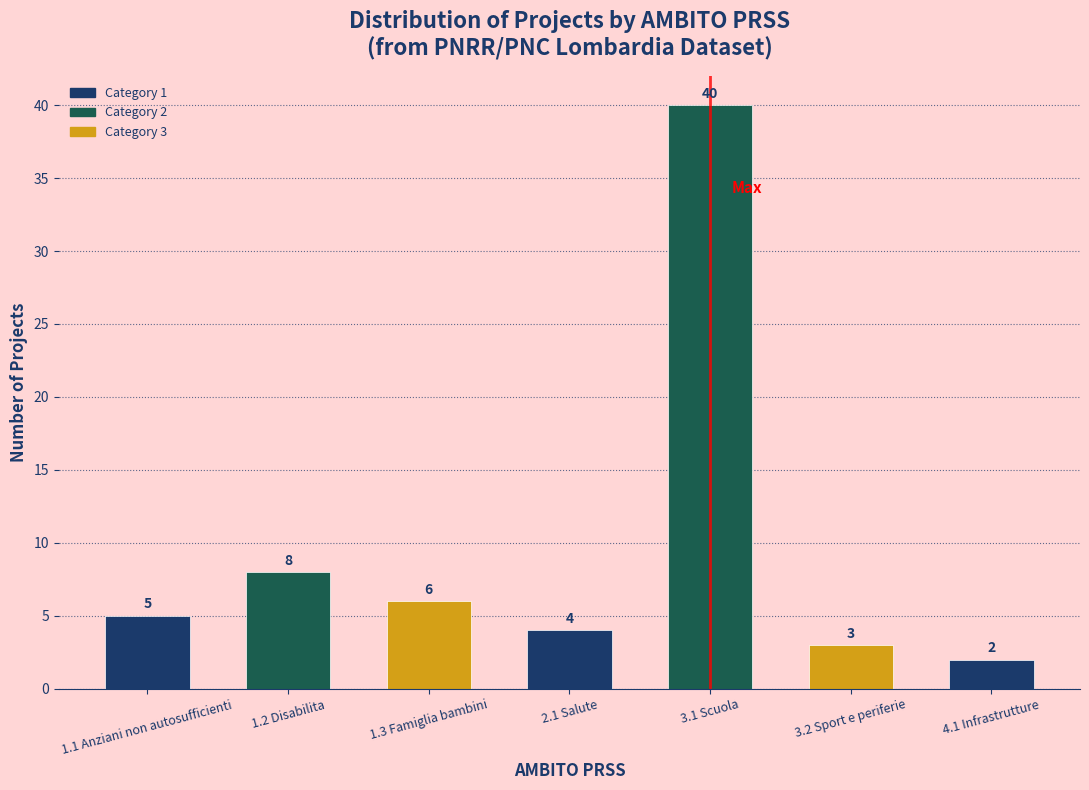

Reading left to right, what are all the values shown in this chart?

5	8	6	4	40	3	2